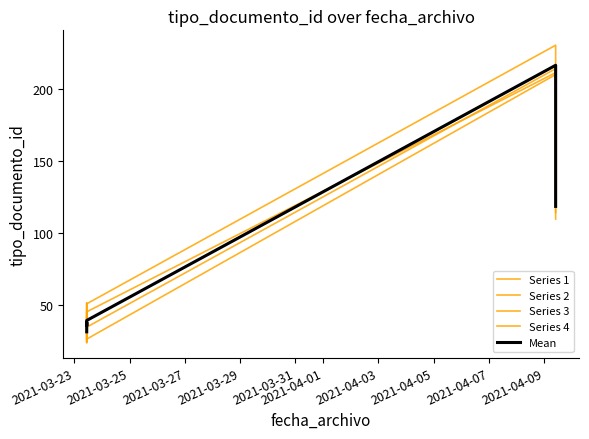

How many intersections are there between Series 2 and Series 1?

2